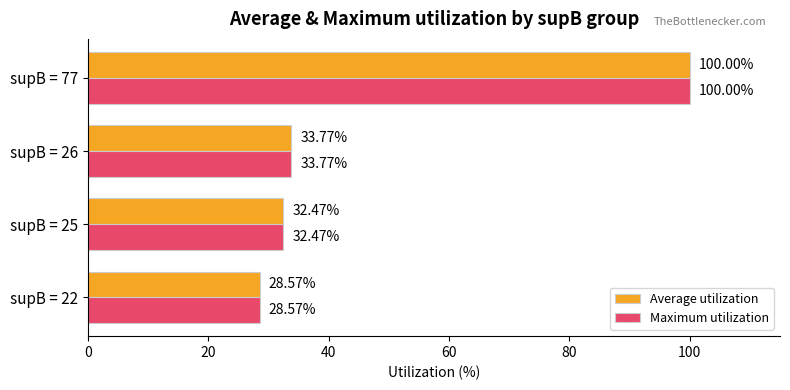

List the labels in order of Maximum utilization value, smallest first.

supB = 22, supB = 25, supB = 26, supB = 77